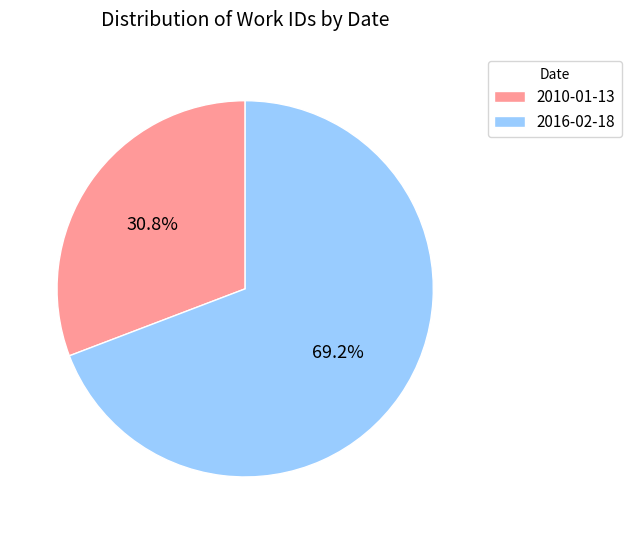

The 2016-02-18 slice represents 69% of the pie. True or false?

True